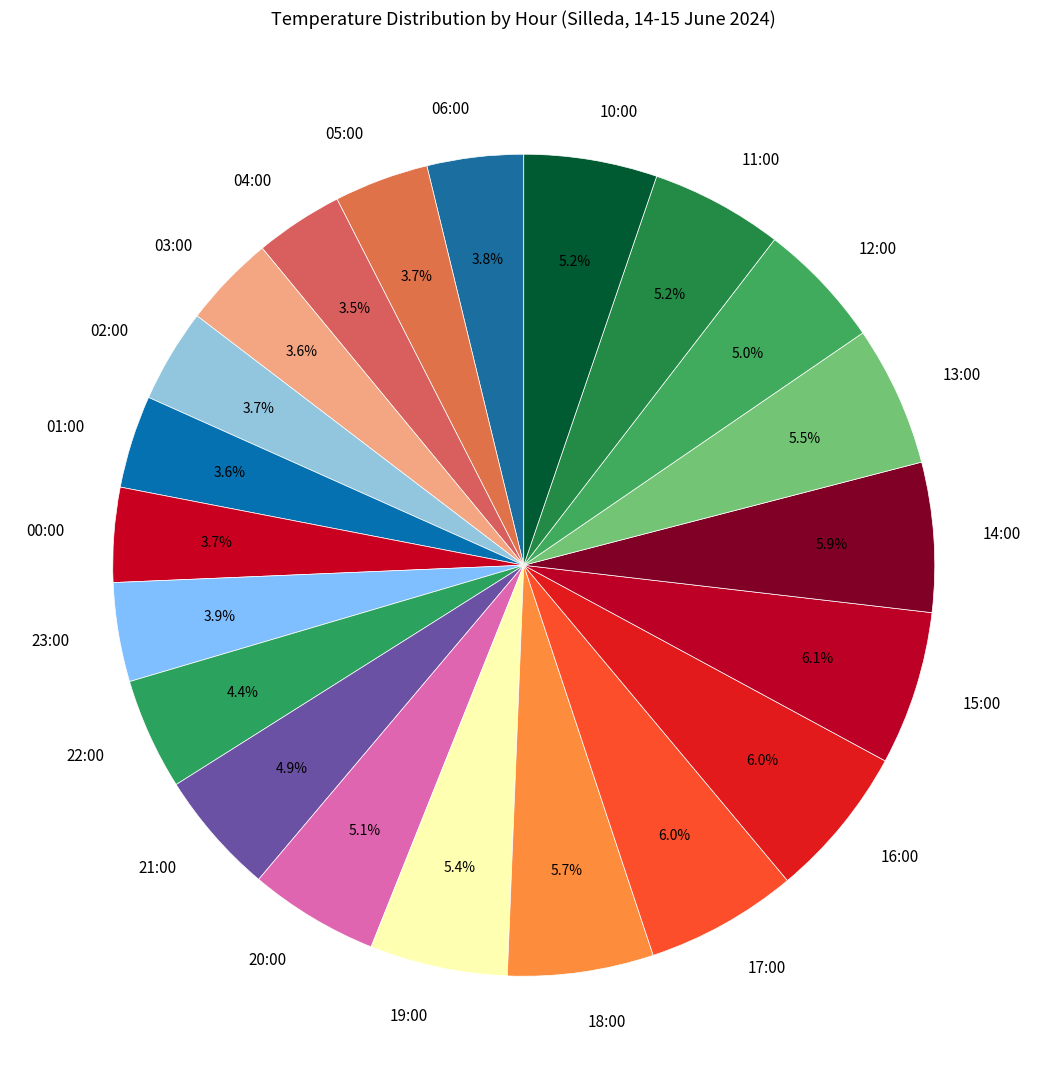

To the nearest percent, what is the combined percentage of 04:00 and 02:00?

7%